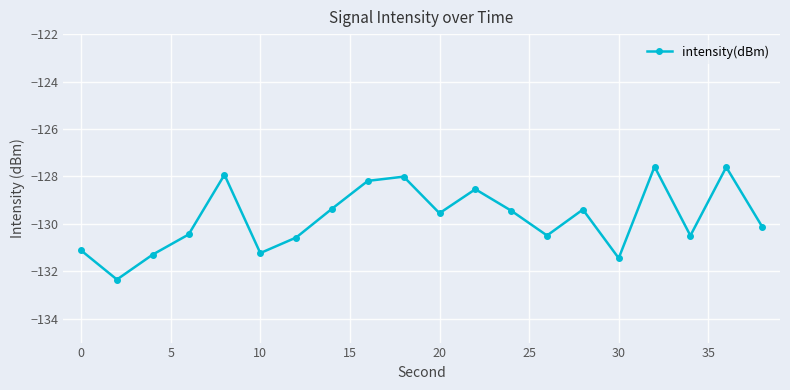

What is the value of the 14th point from the left?

-130.5